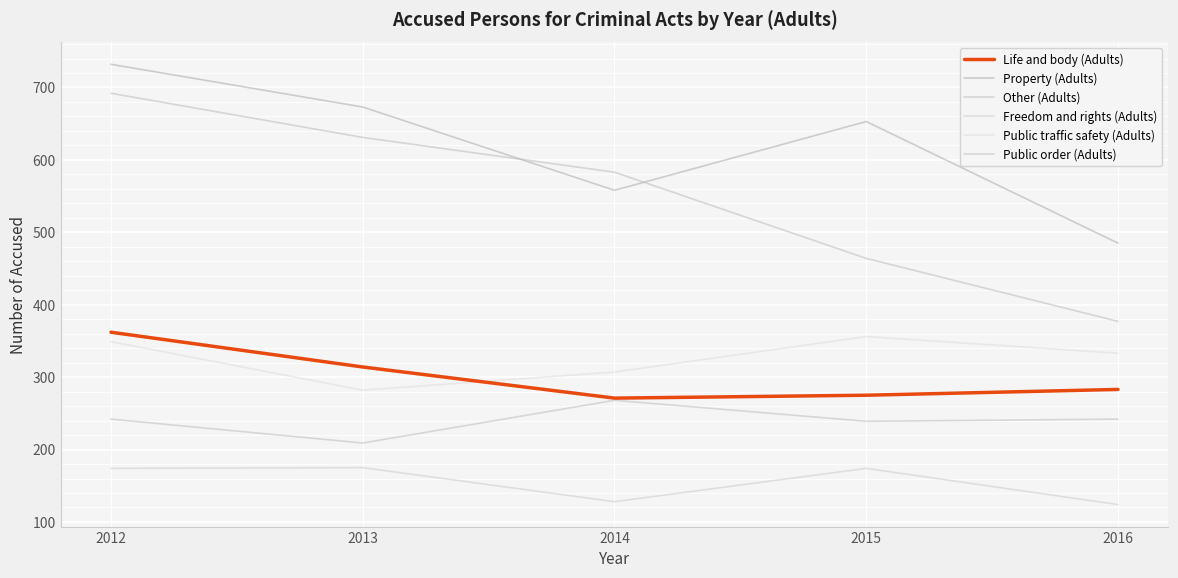

How many values in the Property (Adults) series are below 653?

2